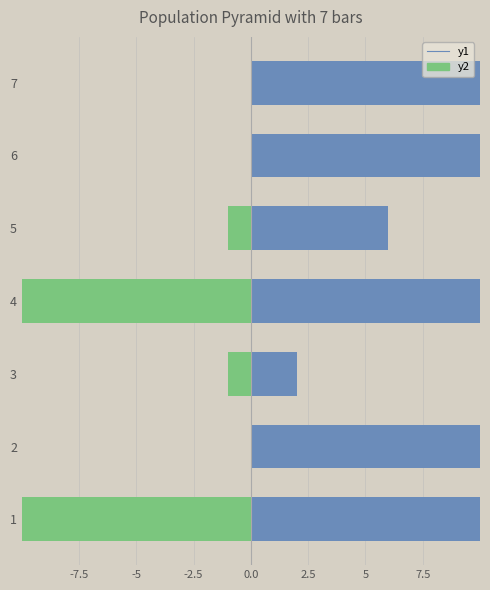

Reading left to right, what are all the values shown in this chart?

y1: 16	16	2	14	6	14	12
y2: -16	0	-1	-12	-1	0	0